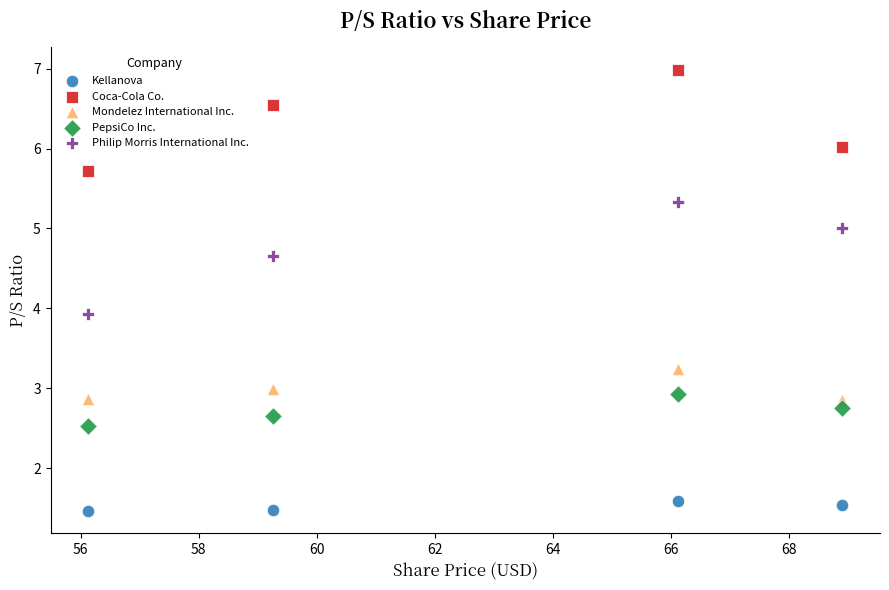

Across all data points, what is the range of X values (max minus min)?

12.8